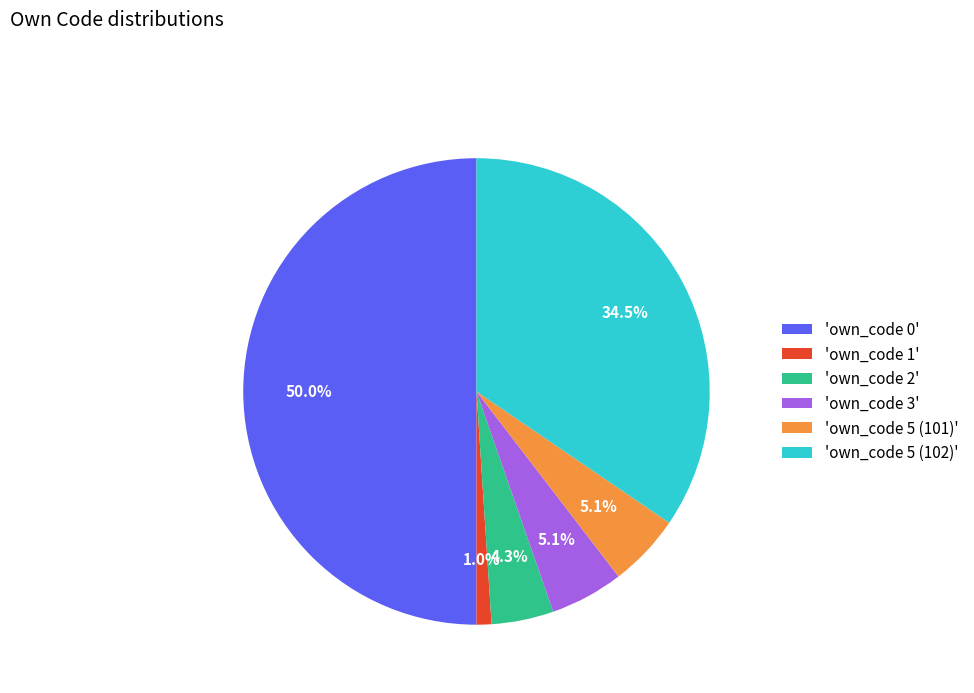

Which slice is the smallest?

'own_code 1'